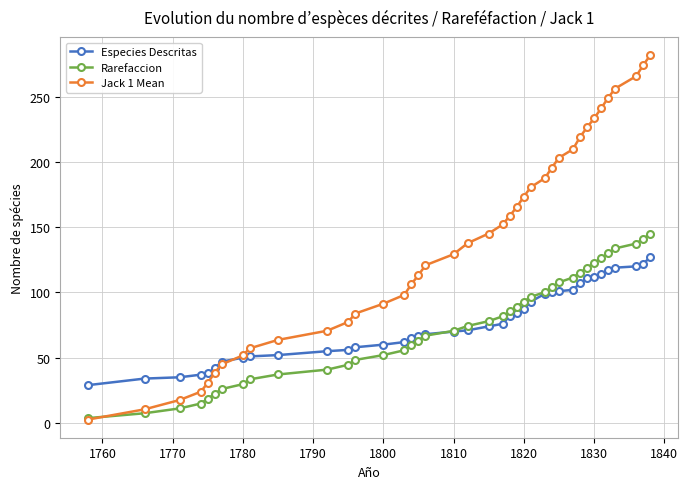

What is the value of the Rarefaccion point at the 11th from the left?

40.9